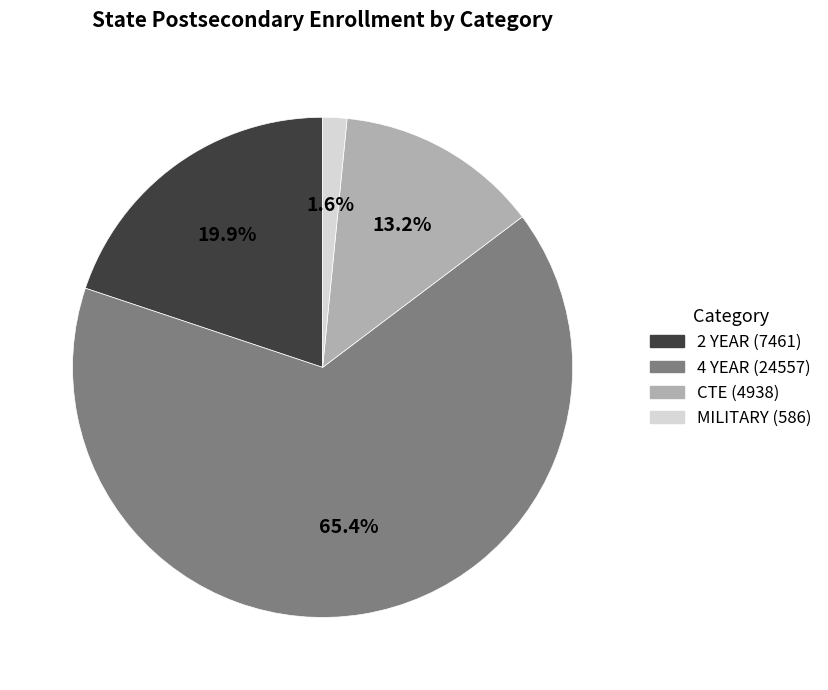

To the nearest percent, what is the average slice percentage?

25%